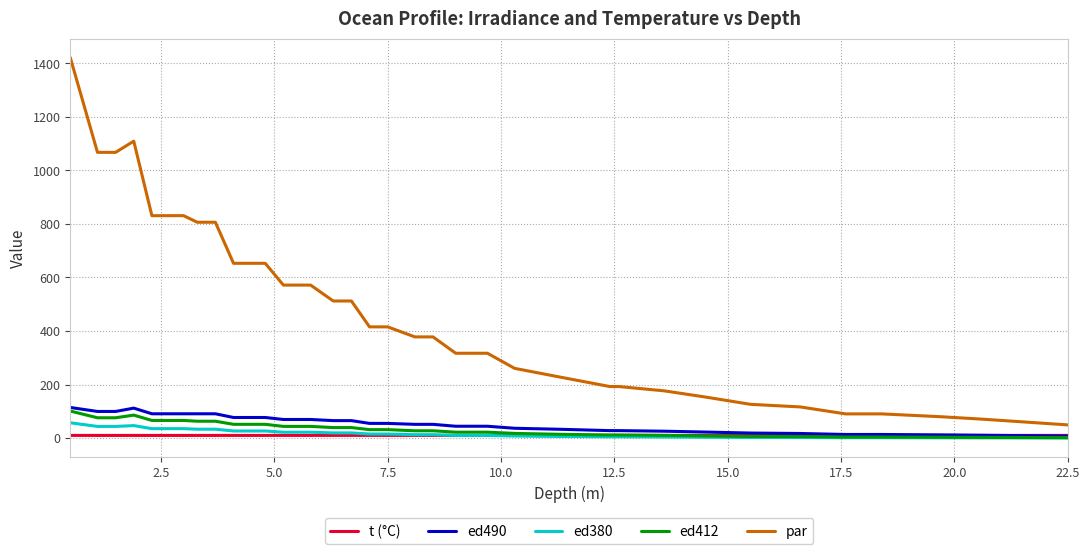

Which series has the largest total across all categories?

par